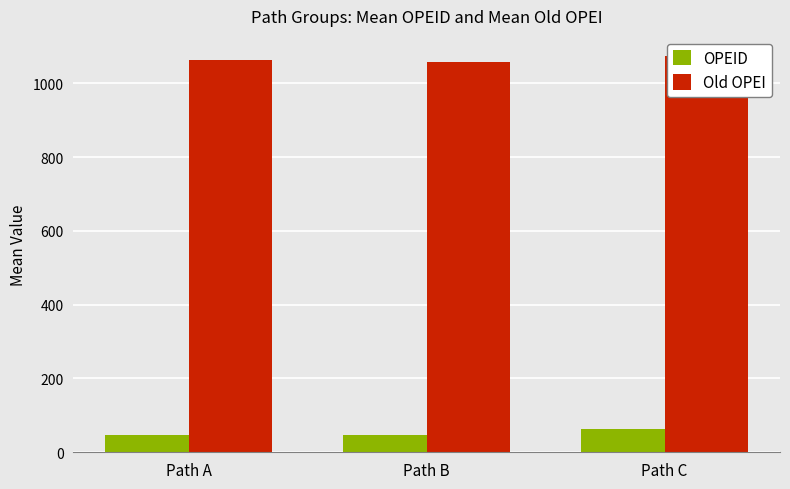

Where is Old OPEI nearest to the value 1065?

Path A